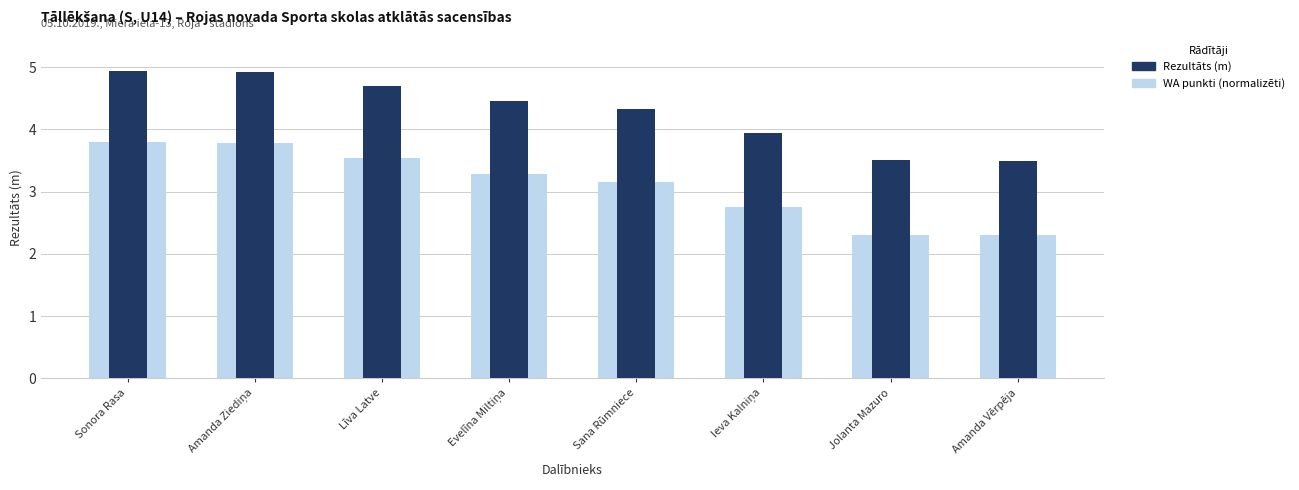

How many WA punkti (normalizēti) values are between 2 and 3?

3